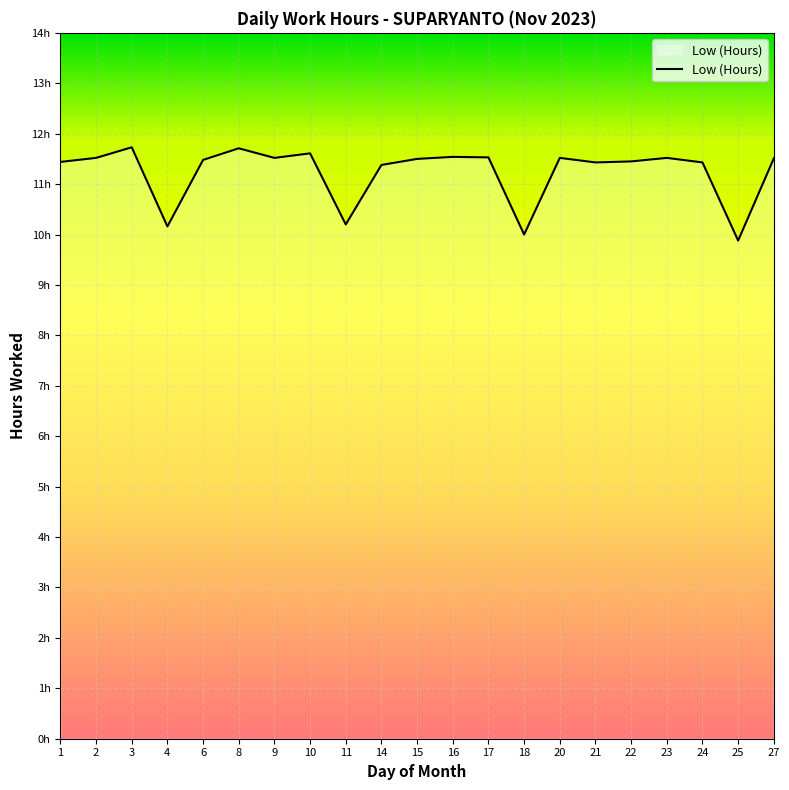

Reading left to right, what are all the values shown in this chart?

11.4	11.5	11.7	10.2	11.5	11.7	11.5	11.6	10.2	11.4	11.5	11.5	11.5	10.0	11.5	11.4	11.4	11.5	11.4	9.9	11.5